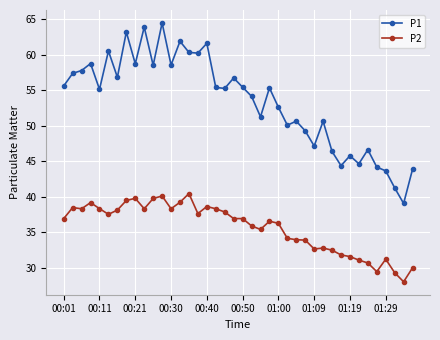

Is this an area chart (filled region under the line)?

No